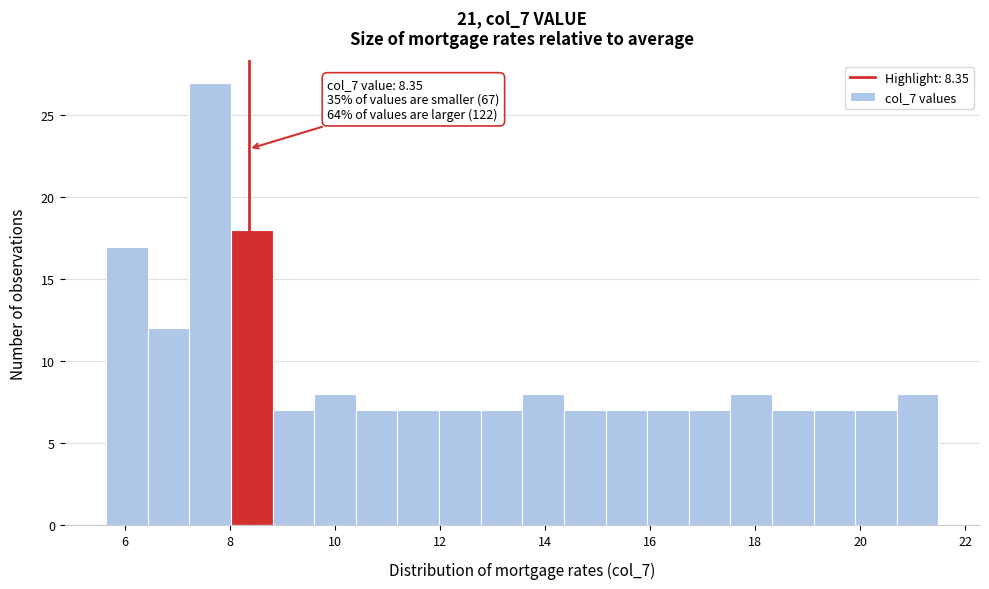

Read against the x-axis, roughly where is the centre of the tallest bar?

7.6